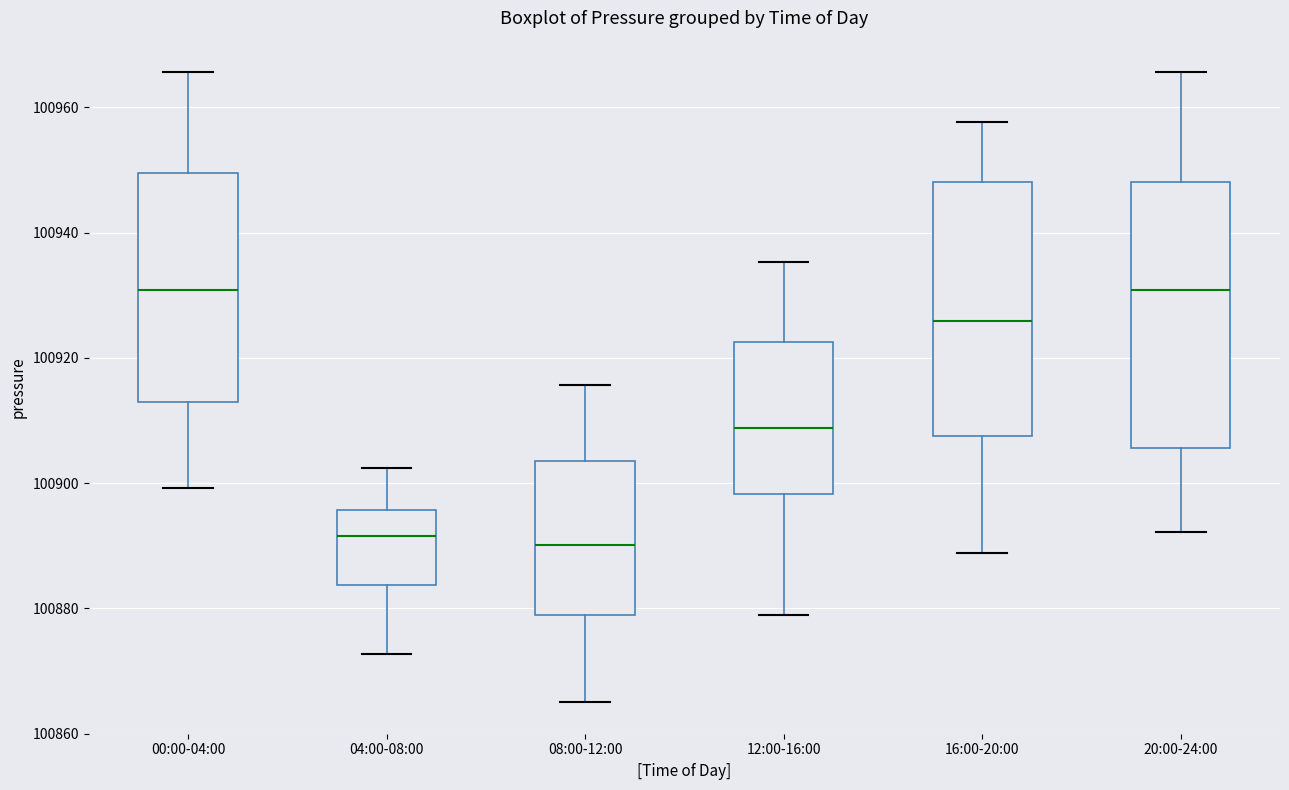

Where does the upper whisker of the box for 04:00-08:00 end on the y-axis? The values are not printed on the chart, so give them approximately, as read against the axis.

100902